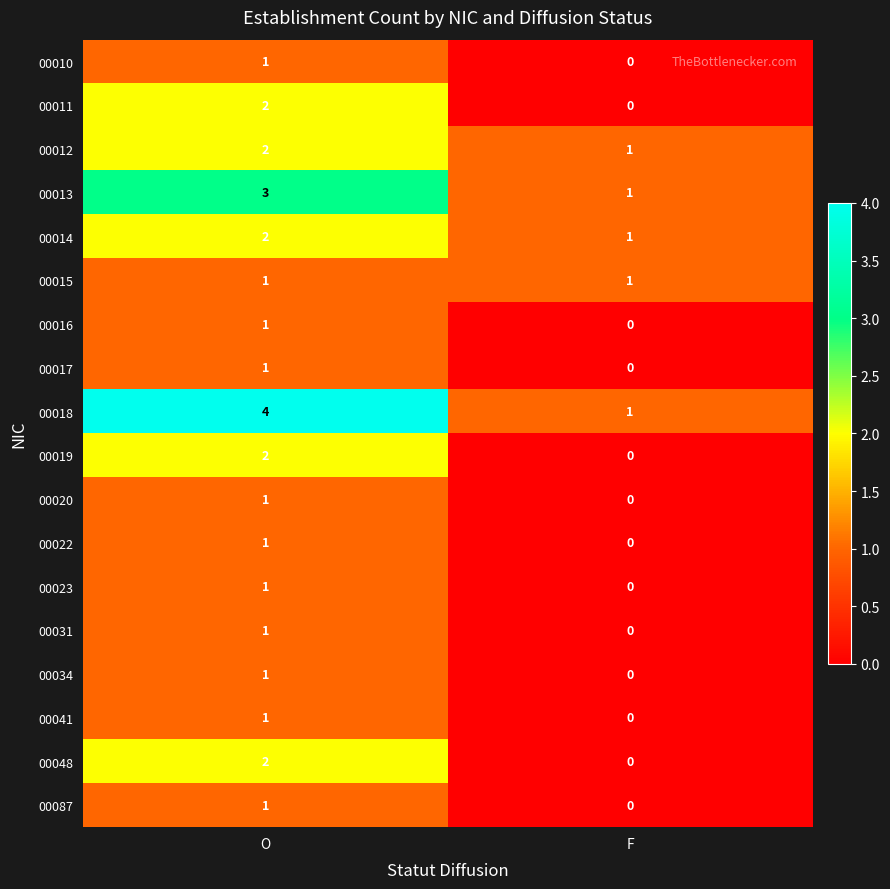

Rank the categories by 00011 value from lowest to highest.

F, O